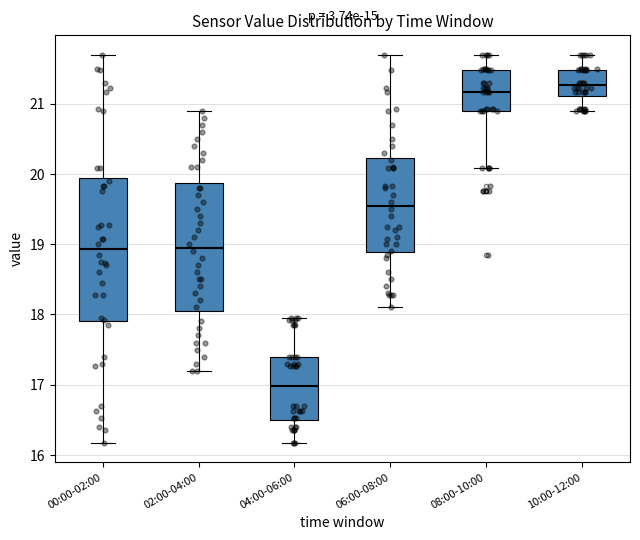

Where is the lower edge of the box for 06:00-08:00 on the y-axis? The values are not printed on the chart, so give them approximately, as read against the axis.

18.9